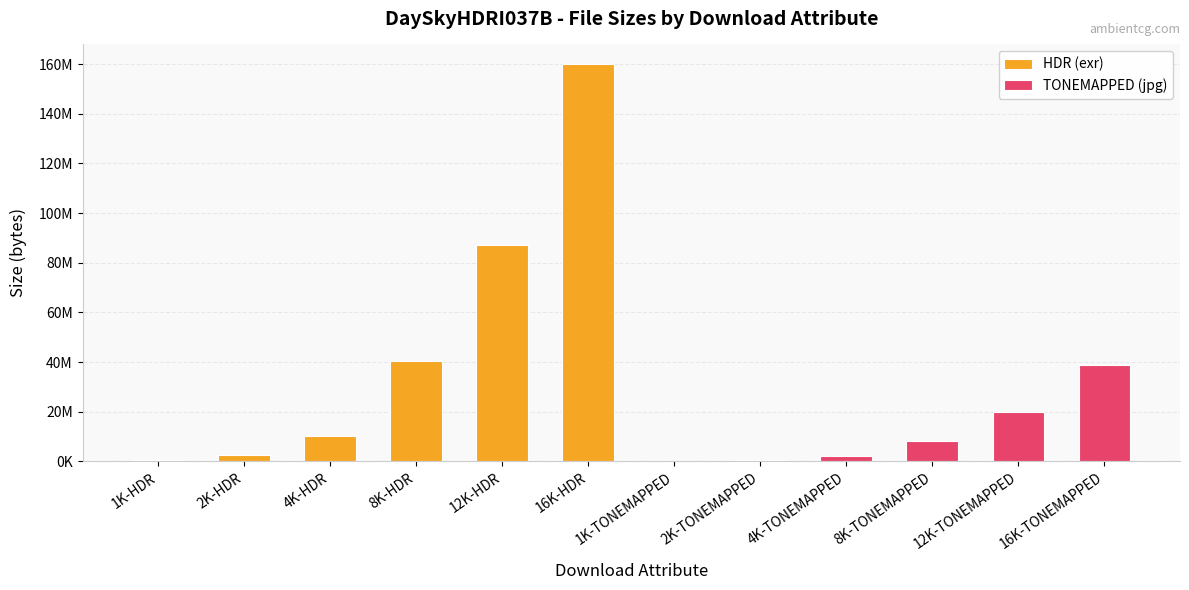

What is the label of the 5th bar from the left?

12K-HDR